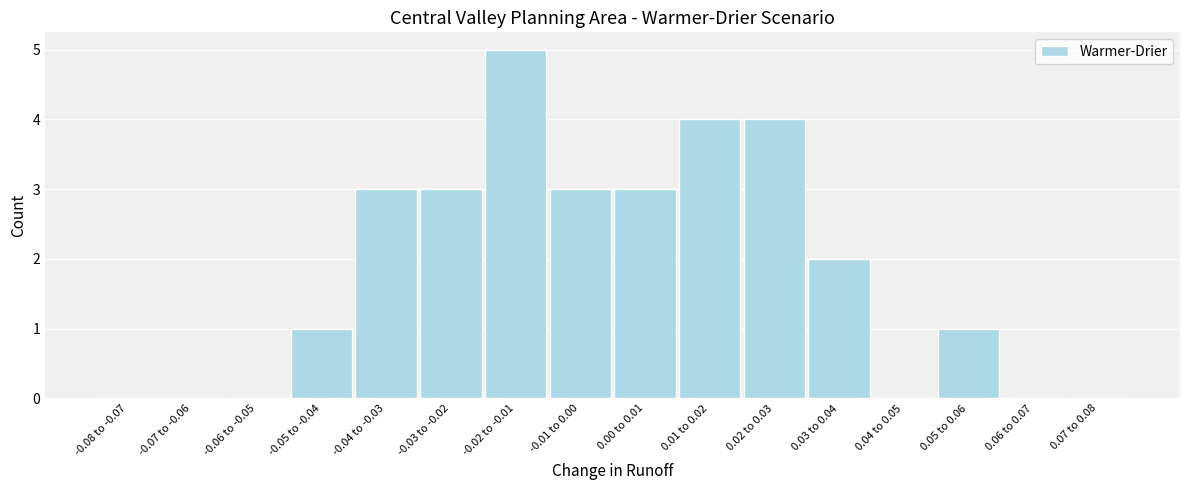

Reading left to right, transcribe all the data shown in this chart.

-0.08 to -0.07=0	-0.07 to -0.06=0	-0.06 to -0.05=0	-0.05 to -0.04=1	-0.04 to -0.03=3	-0.03 to -0.02=3	-0.02 to -0.01=5	-0.01 to 0.00=3	0.00 to 0.01=3	0.01 to 0.02=4	0.02 to 0.03=4	0.03 to 0.04=2	0.04 to 0.05=0	0.05 to 0.06=1	0.06 to 0.07=0	0.07 to 0.08=0